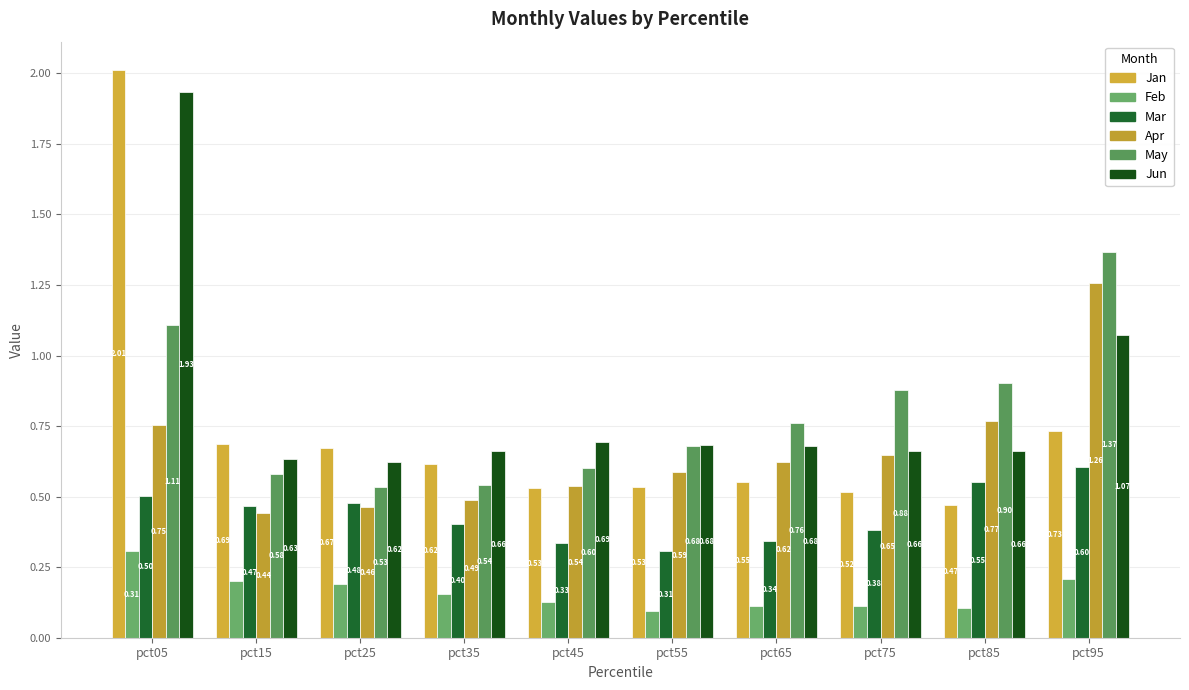

Which category has the highest value in the Jun series?

pct05